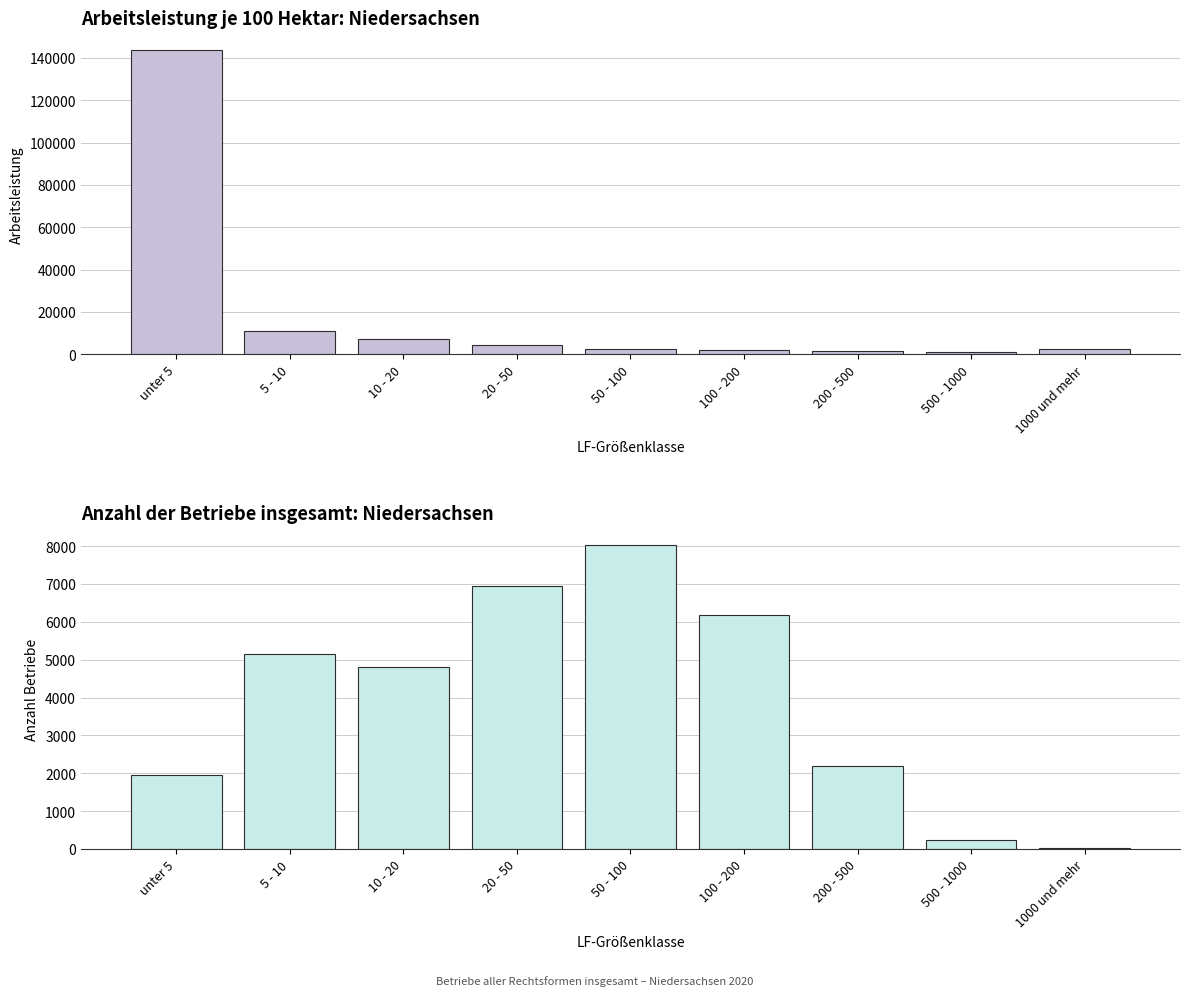

What is the label of the 4th bar from the left?

20 - 50